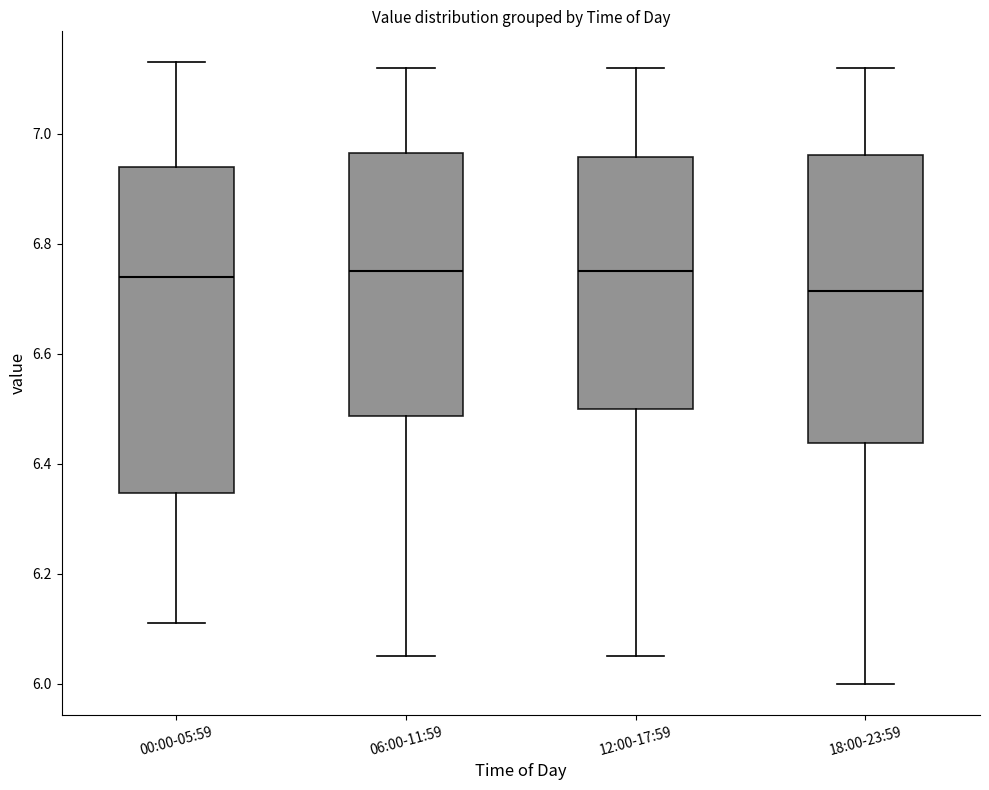

Which box is the tallest, from its lower edge to its upper edge?

00:00-05:59